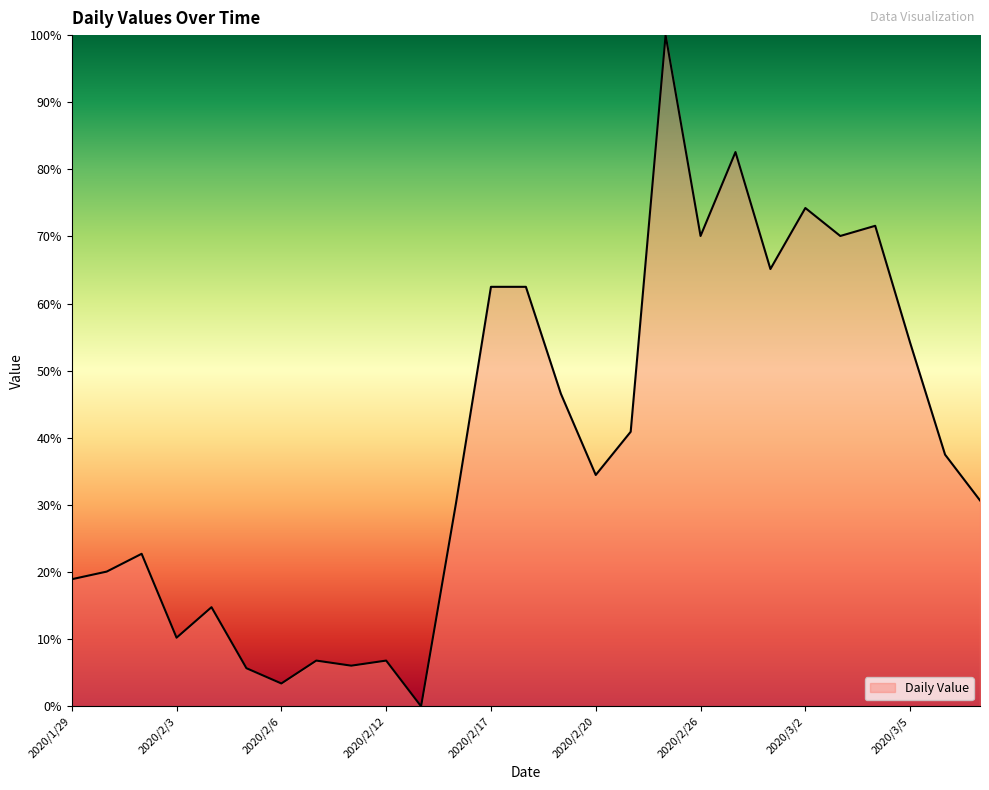

What is the greatest value displayed?

100.0